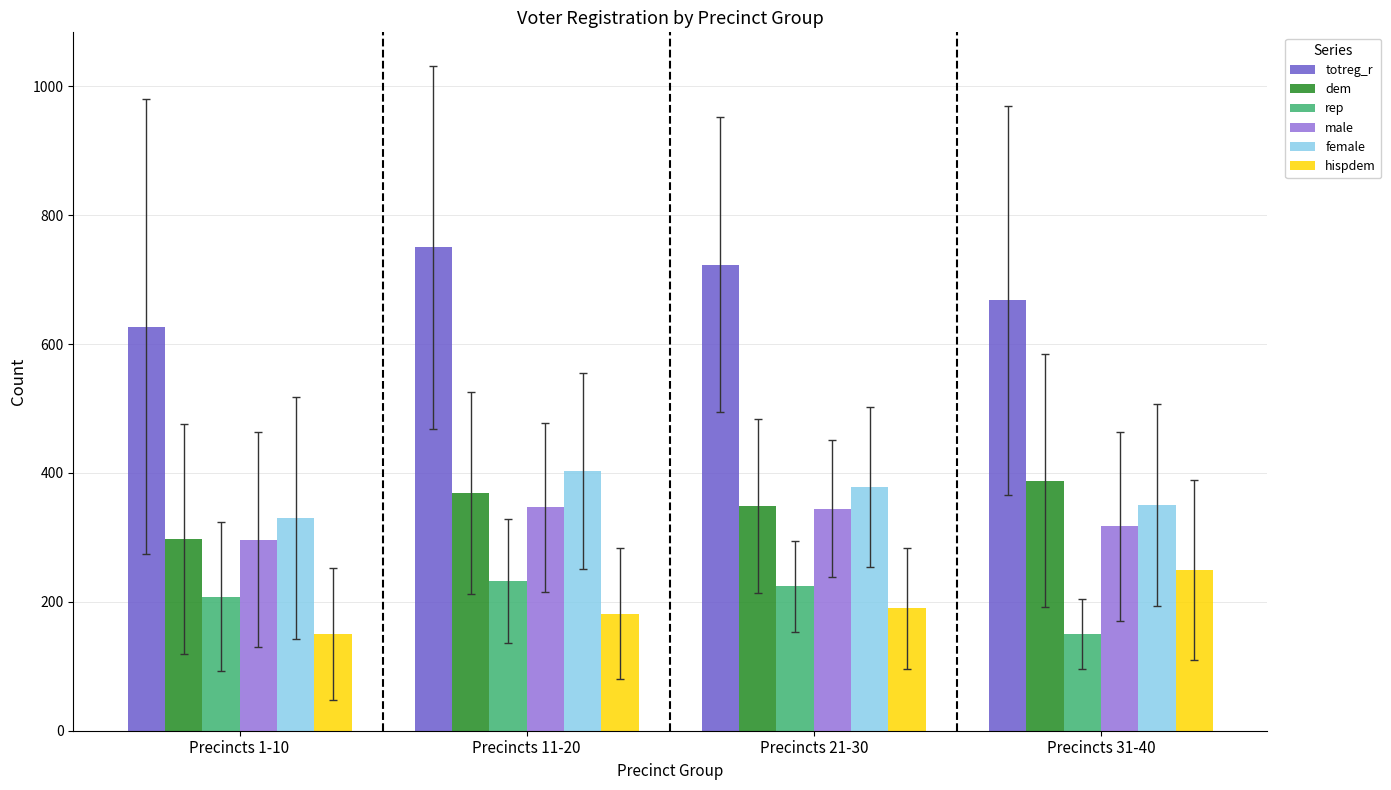

What is the difference between the highest and lowest values at Precincts 31-40?

517.7